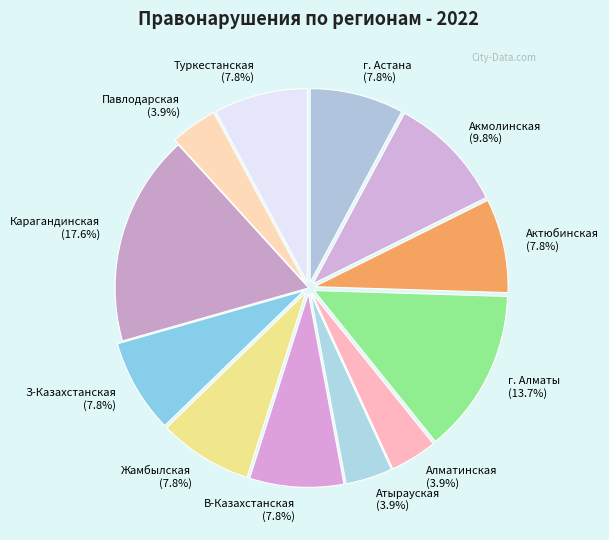

Which category has the biggest portion of the pie?

Карагандинская (17.6%)